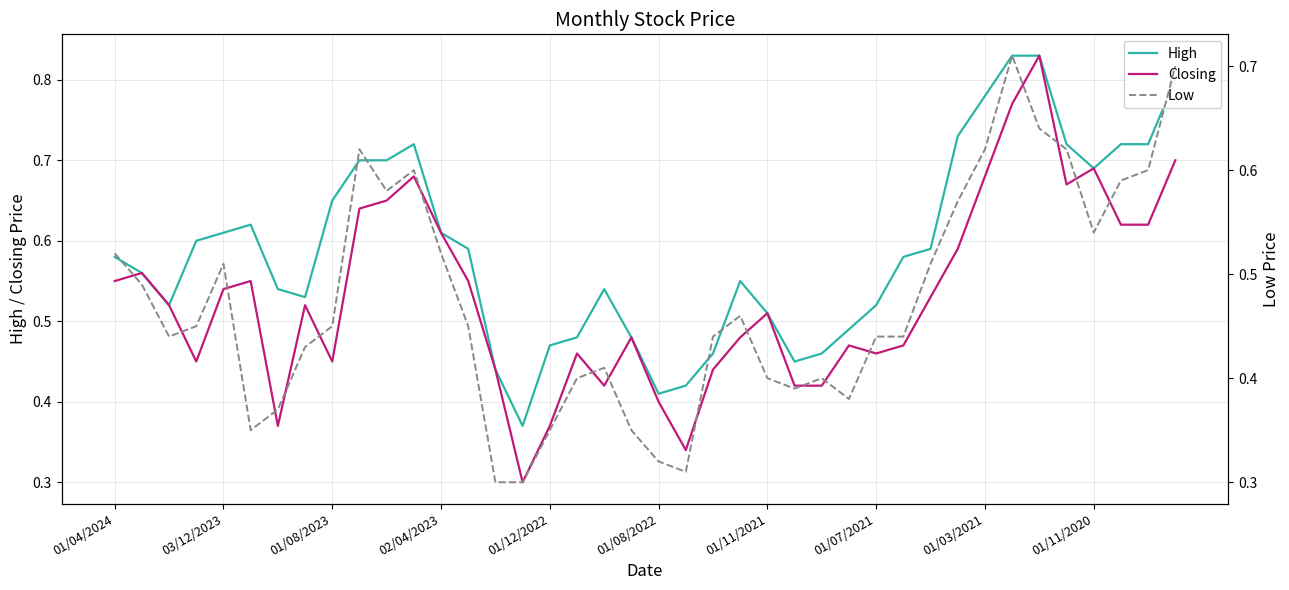

How many lines are shown in the chart?

3